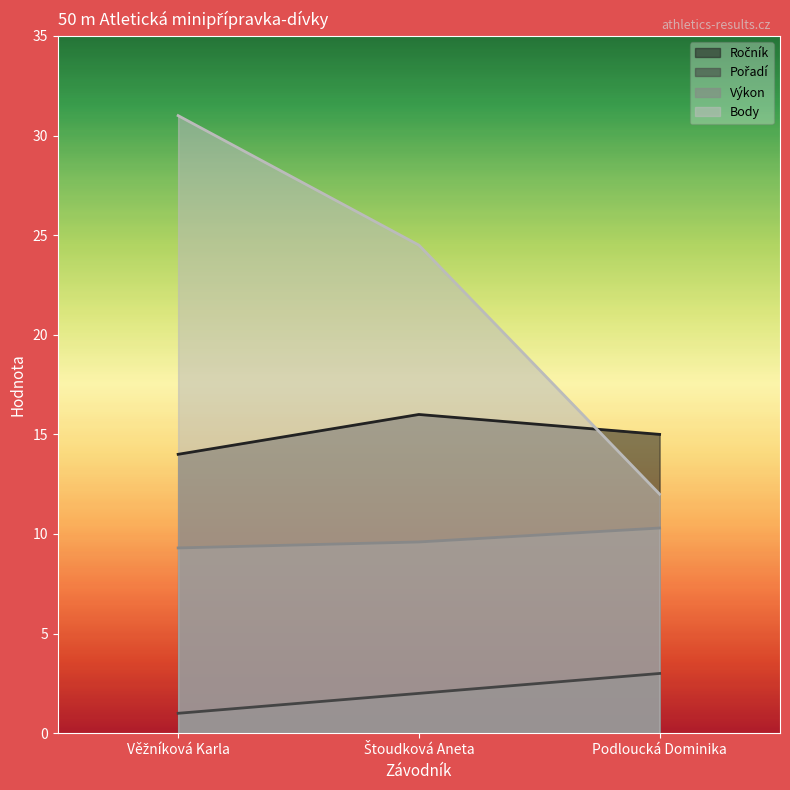

What is the average value of the Body series?

22.5